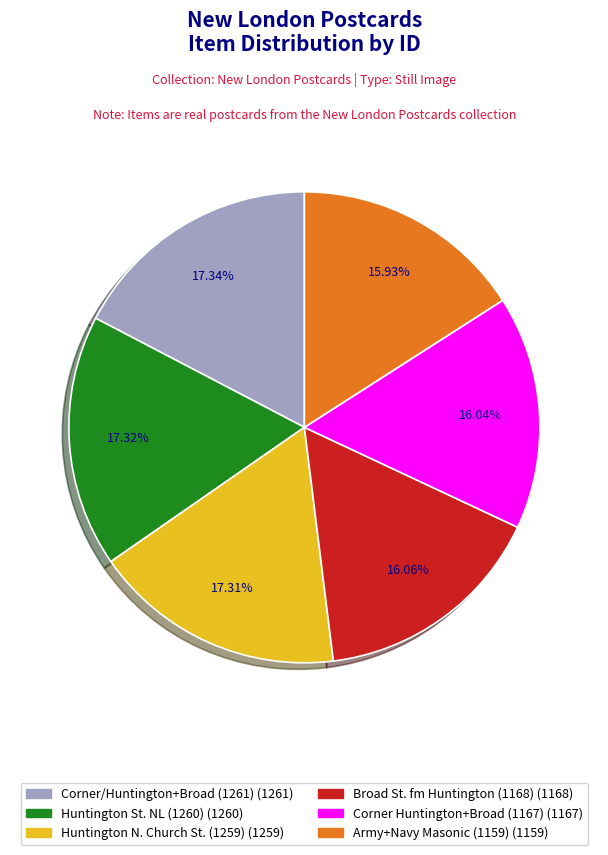

Is there a majority slice in this chart?

No